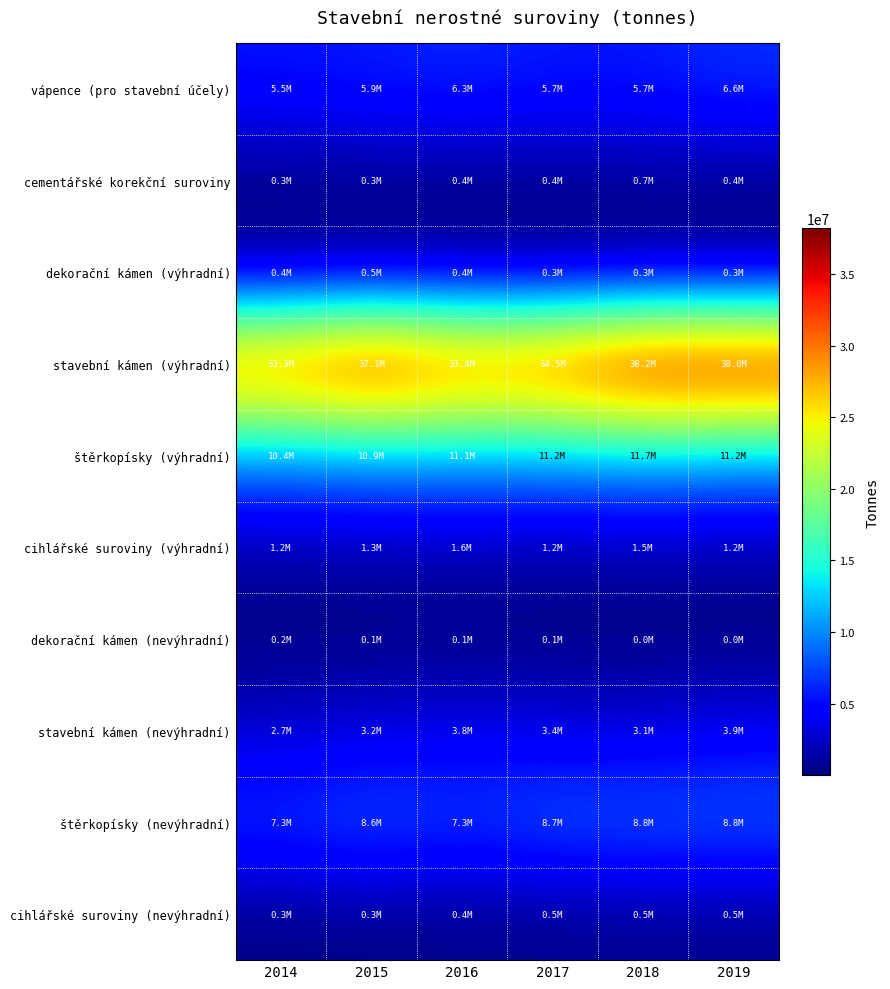

Which label corresponds to the largest value in the chart?

2018